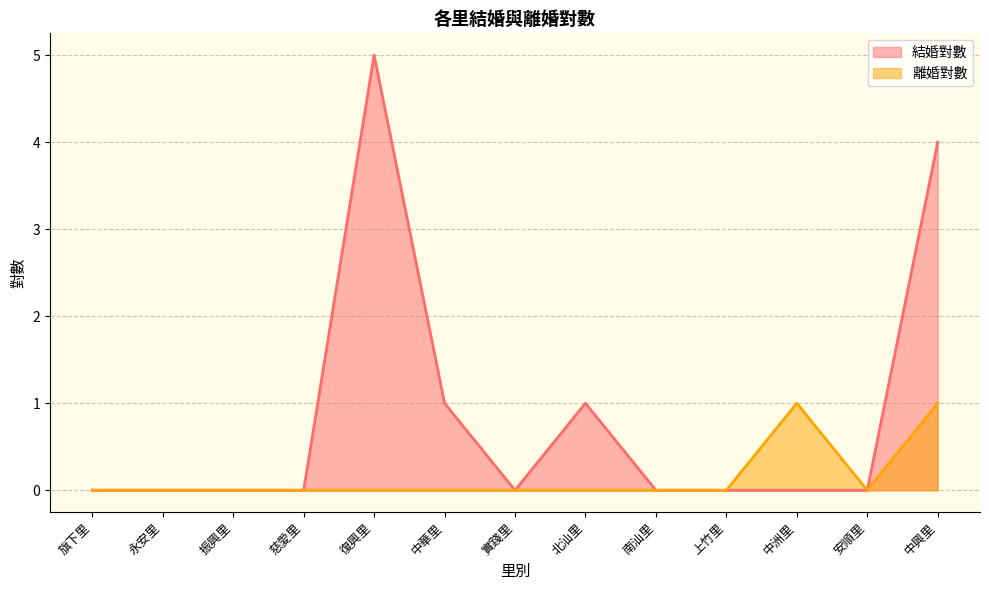

Which series has the largest total across all categories?

結婚對數